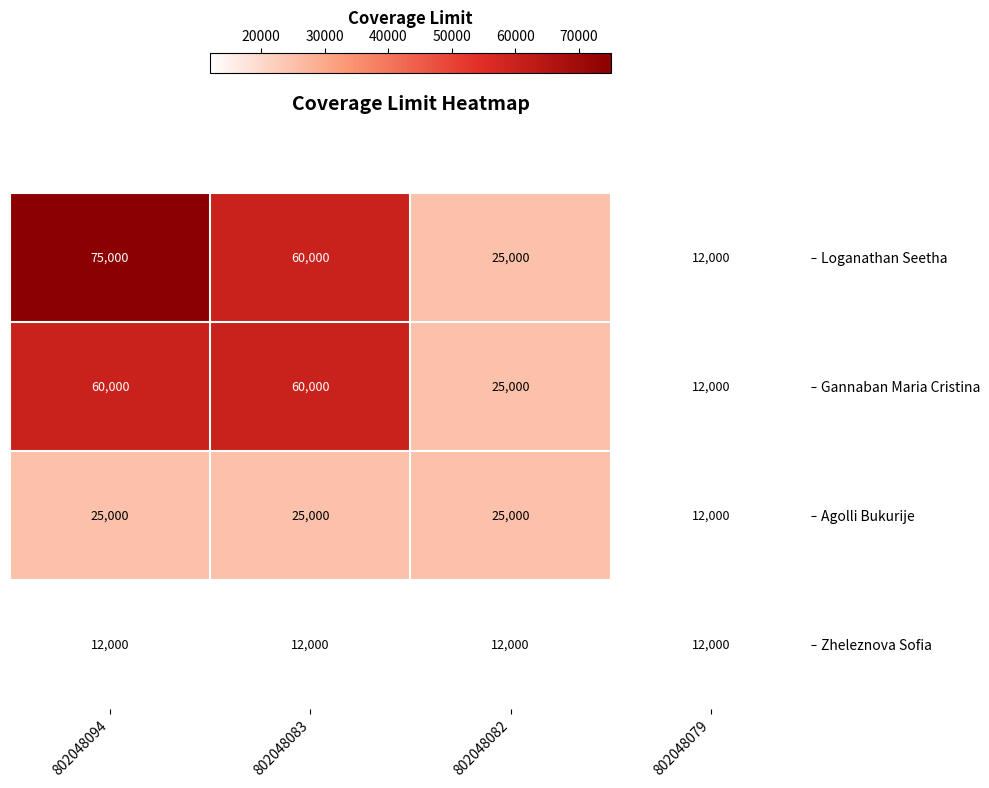

Which label corresponds to the largest value in the chart?

802048094